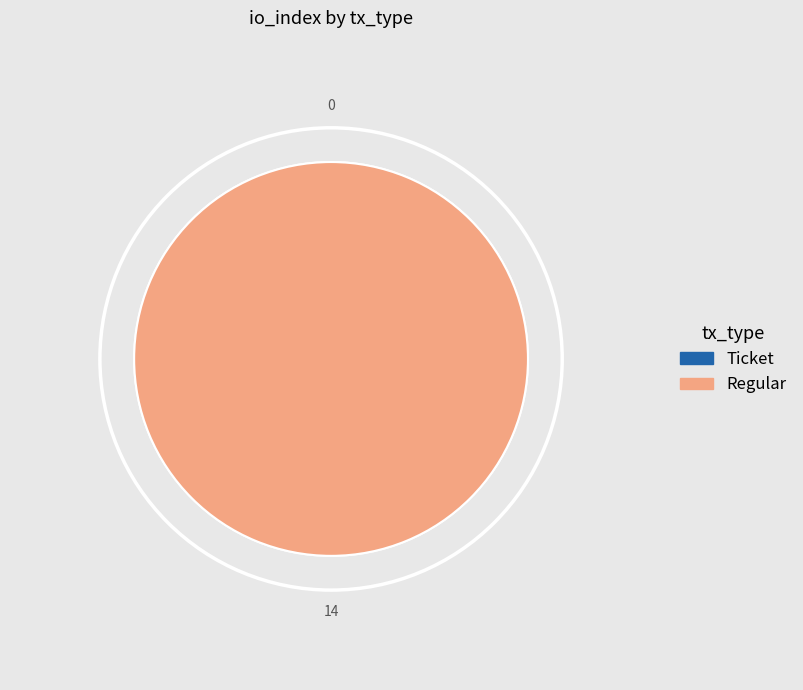

Rank the categories by value from lowest to highest.

Ticket (io_index=0), Regular (io_index=14)